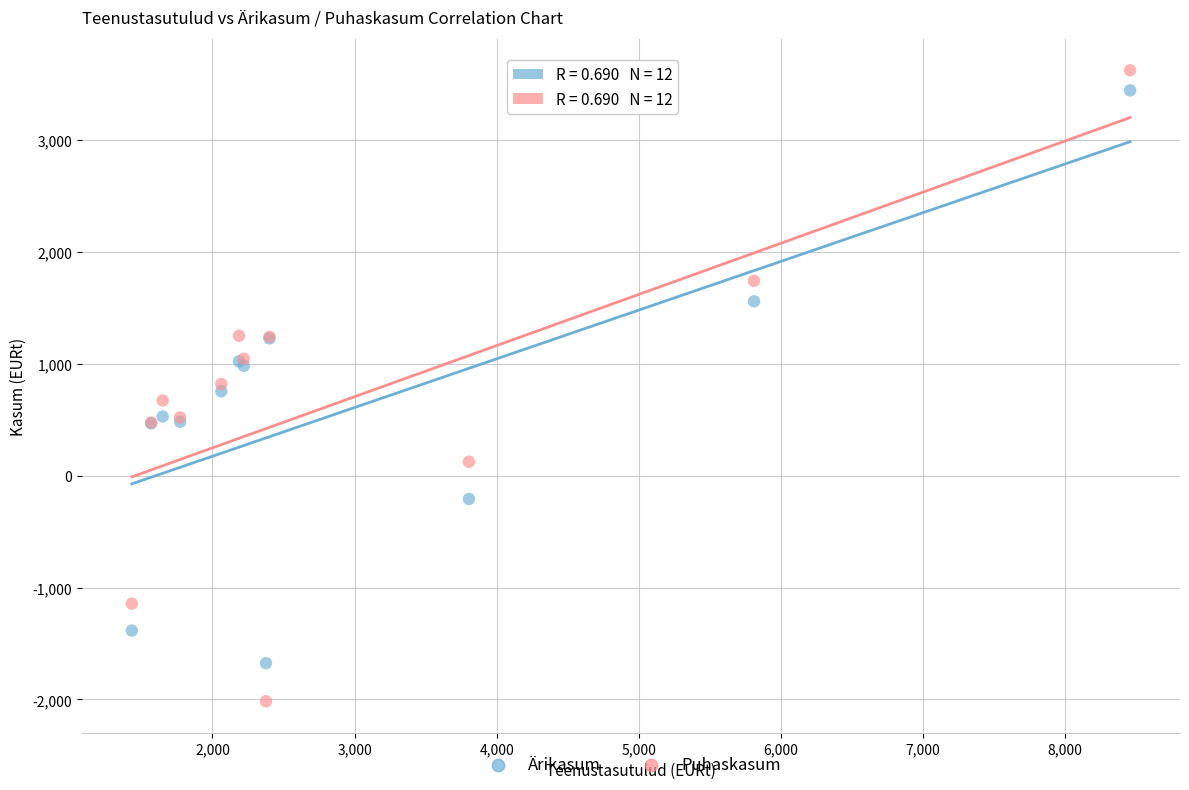

What is the X range (max minus min) for the scatter plot?

7023.4